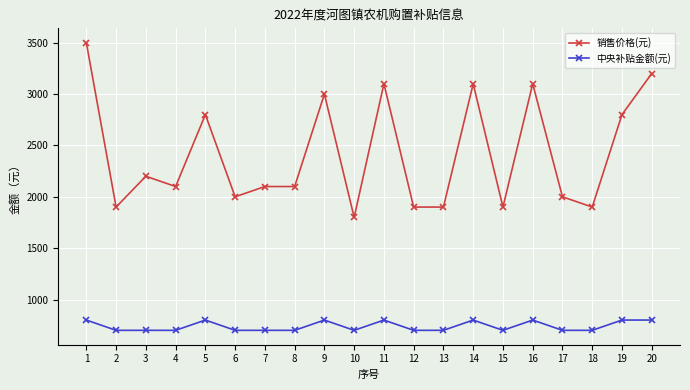

What are all the series names shown in the legend?

销售价格(元), 中央补贴金额(元)